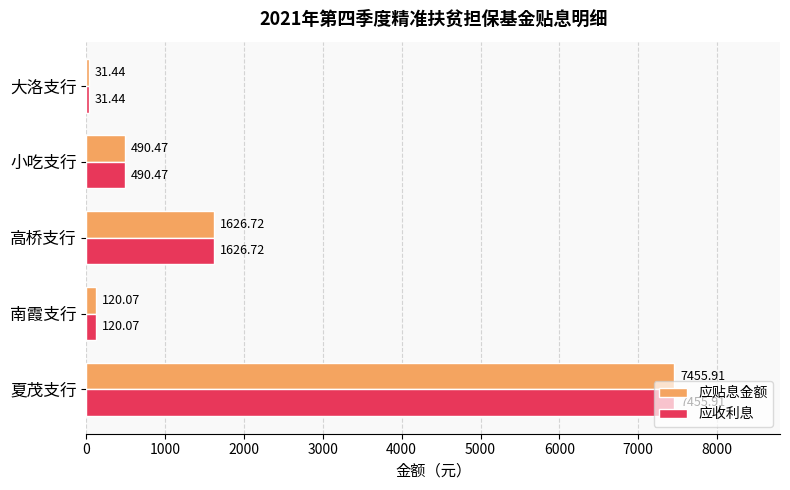

What is the greatest value displayed?

7455.9